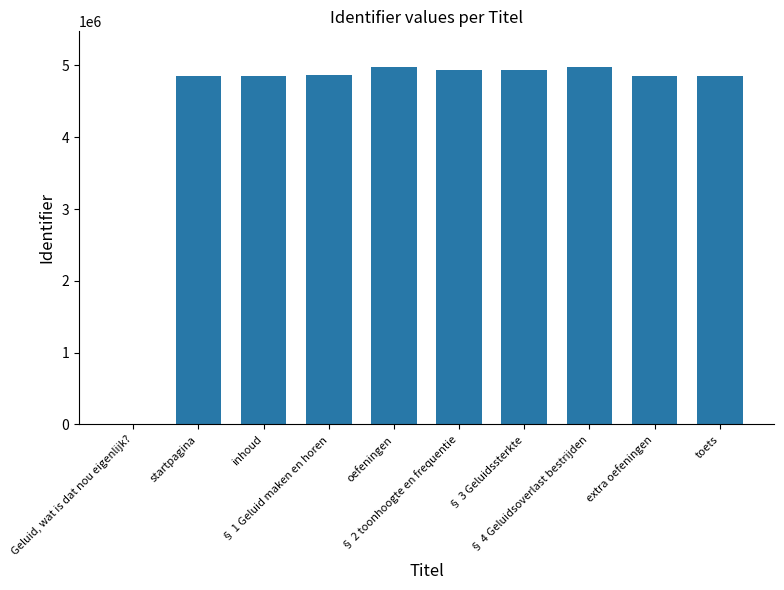

Approximately how many times larger is the value at oefeningen compared to toets?

1.0